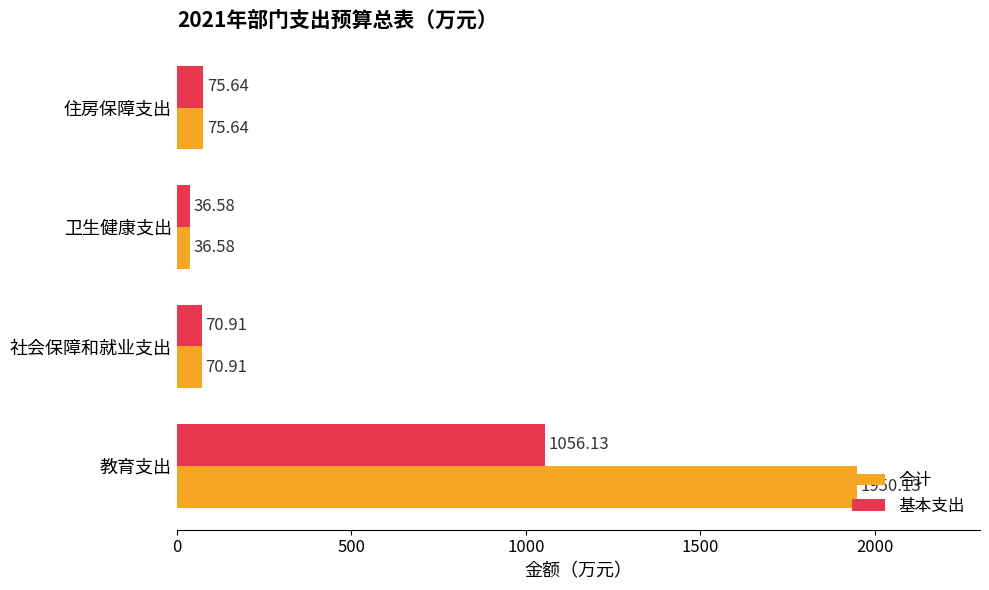

List the series in order of their overall mean, lowest first.

基本支出, 合计